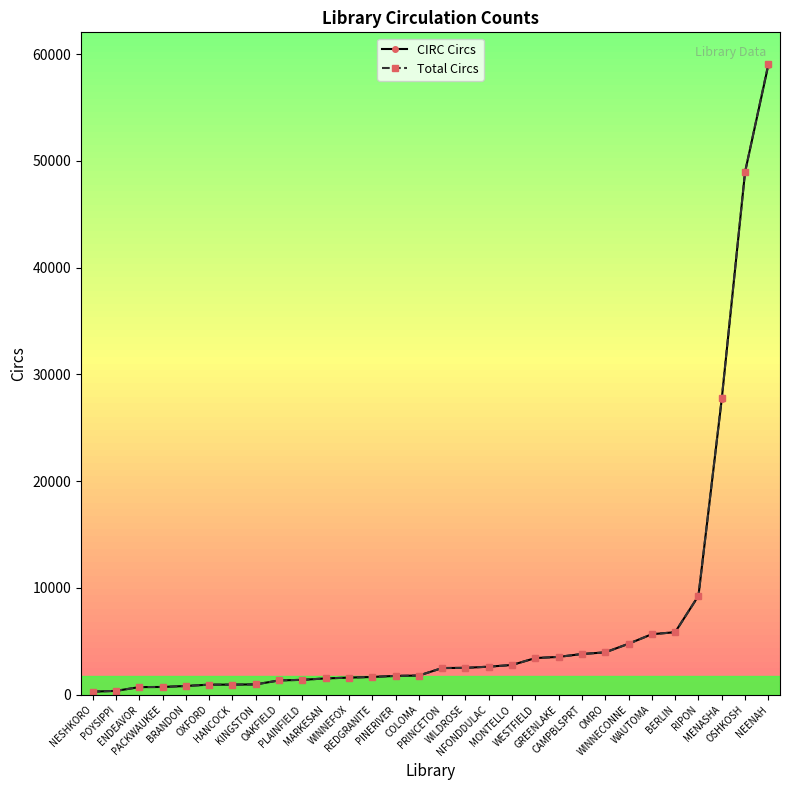

Is the value of CIRC Circs at PINERIVER greater than the value of Total Circs at OMRO?

No